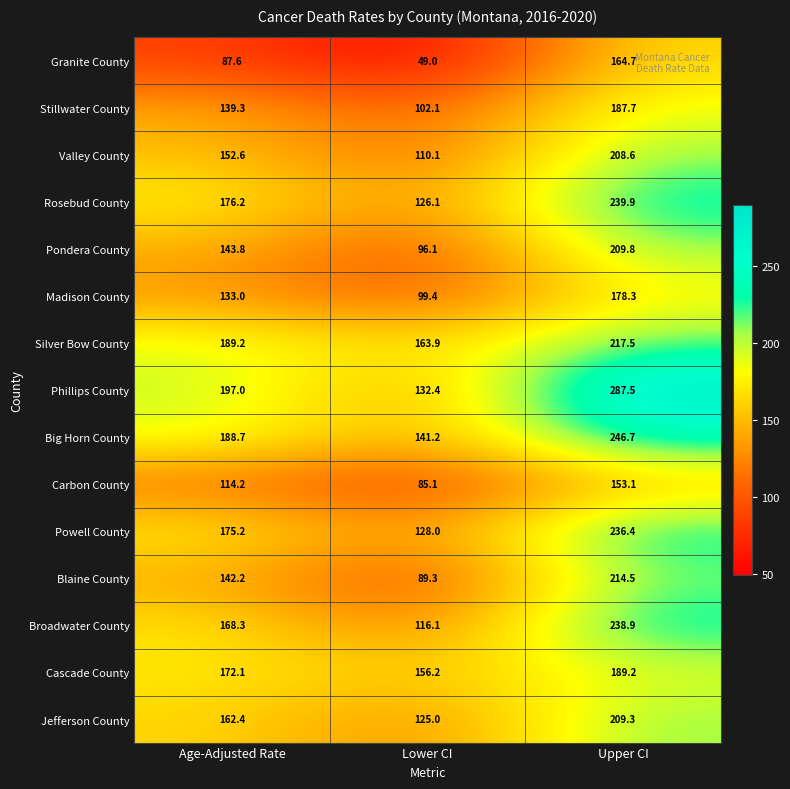

What is the total value across all series at Lower CI?

1720.0